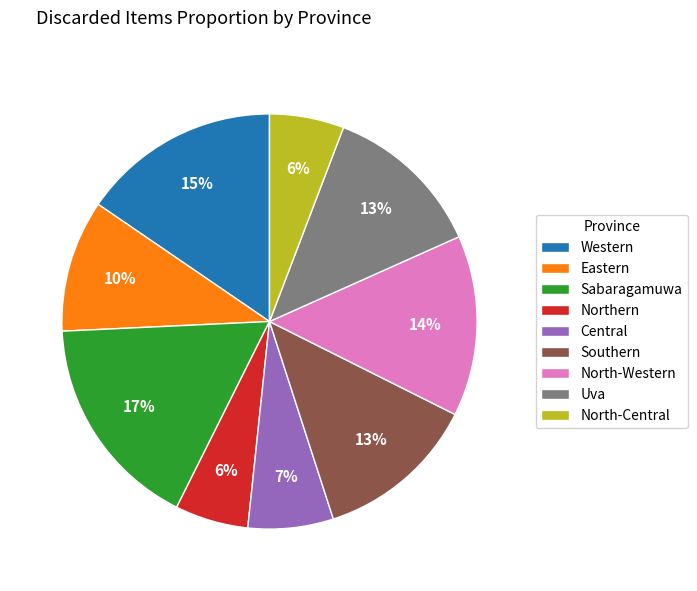

How many slices are in this pie chart?

9